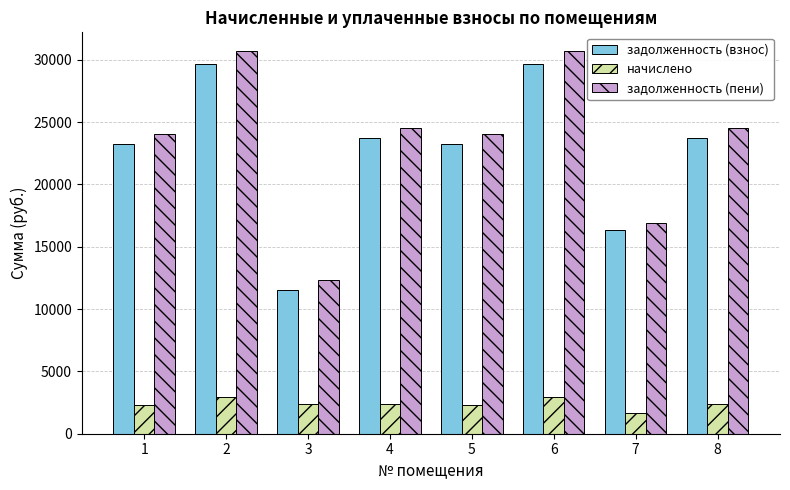

What is the difference between the second highest and minimum values in the задолженность (взнос) series?

18131.9